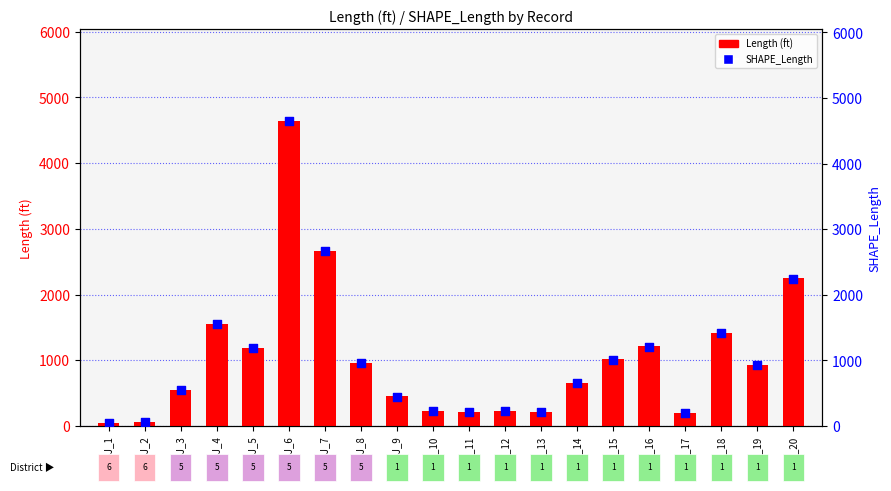

Which series reaches the maximum Y coordinate?

SHAPE_Length